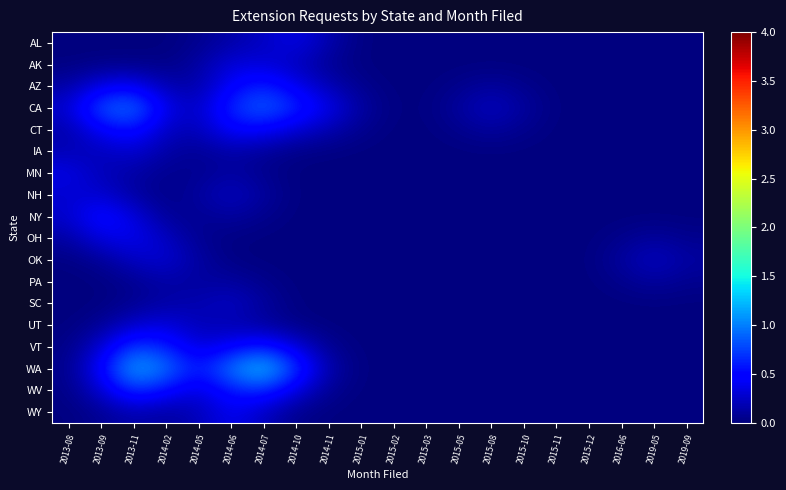

Reading right to left, extract all data points from this chart.

AL: 2019-09=0.0	2019-05=0.0	2016-06=0.0	2015-12=0.0	2015-11=0.0	2015-10=0.0	2015-08=0.0	2015-05=0.0	2015-03=0.0	2015-02=0.0	2015-01=0.0	2014-11=0.2	2014-10=0.4	2014-07=0.2	2014-06=0.1	2014-05=0.1	2014-02=0.0	2013-11=0.0	2013-09=0.0	2013-08=0.0
AK: 2019-09=0.0	2019-05=0.0	2016-06=0.0	2015-12=0.0	2015-11=0.0	2015-10=0.0	2015-08=0.0	2015-05=0.0	2015-03=0.0	2015-02=0.0	2015-01=0.0	2014-11=0.1	2014-10=0.2	2014-07=0.3	2014-06=0.3	2014-05=0.1	2014-02=0.0	2013-11=0.0	2013-09=0.0	2013-08=0.0
AZ: 2019-09=0.0	2019-05=0.0	2016-06=0.0	2015-12=0.0	2015-11=0.0	2015-10=0.1	2015-08=0.1	2015-05=0.1	2015-03=0.0	2015-02=0.0	2015-01=0.1	2014-11=0.2	2014-10=0.4	2014-07=0.6	2014-06=0.5	2014-05=0.1	2014-02=0.2	2013-11=0.4	2013-09=0.4	2013-08=0.1
CA: 2019-09=0.0	2019-05=0.0	2016-06=0.0	2015-12=0.0	2015-11=0.0	2015-10=0.1	2015-08=0.2	2015-05=0.1	2015-03=0.0	2015-02=0.0	2015-01=0.1	2014-11=0.4	2014-10=0.7	2014-07=0.9	2014-06=0.7	2014-05=0.2	2014-02=0.4	2013-11=1.0	2013-09=0.8	2013-08=0.3
CT: 2019-09=0.0	2019-05=0.0	2016-06=0.0	2015-12=0.0	2015-11=0.0	2015-10=0.1	2015-08=0.1	2015-05=0.1	2015-03=0.0	2015-02=0.0	2015-01=0.1	2014-11=0.2	2014-10=0.3	2014-07=0.5	2014-06=0.5	2014-05=0.2	2014-02=0.2	2013-11=0.6	2013-09=0.4	2013-08=0.2
IA: 2019-09=0.0	2019-05=0.0	2016-06=0.0	2015-12=0.0	2015-11=0.0	2015-10=0.0	2015-08=0.0	2015-05=0.0	2015-03=0.0	2015-02=0.0	2015-01=0.0	2014-11=0.0	2014-10=0.0	2014-07=0.1	2014-06=0.1	2014-05=0.1	2014-02=0.1	2013-11=0.3	2013-09=0.2	2013-08=0.2
MN: 2019-09=0.0	2019-05=0.0	2016-06=0.0	2015-12=0.0	2015-11=0.0	2015-10=0.0	2015-08=0.0	2015-05=0.0	2015-03=0.0	2015-02=0.0	2015-01=0.0	2014-11=0.0	2014-10=0.0	2014-07=0.1	2014-06=0.1	2014-05=0.1	2014-02=0.1	2013-11=0.1	2013-09=0.2	2013-08=0.4
NH: 2019-09=0.0	2019-05=0.0	2016-06=0.0	2015-12=0.0	2015-11=0.0	2015-10=0.0	2015-08=0.0	2015-05=0.0	2015-03=0.0	2015-02=0.0	2015-01=0.0	2014-11=0.0	2014-10=0.0	2014-07=0.1	2014-06=0.2	2014-05=0.1	2014-02=0.0	2013-11=0.1	2013-09=0.3	2013-08=0.3
NY: 2019-09=0.0	2019-05=0.0	2016-06=0.0	2015-12=0.0	2015-11=0.0	2015-10=0.0	2015-08=0.0	2015-05=0.0	2015-03=0.0	2015-02=0.0	2015-01=0.0	2014-11=0.0	2014-10=0.0	2014-07=0.1	2014-06=0.1	2014-05=0.1	2014-02=0.1	2013-11=0.3	2013-09=0.6	2013-08=0.3
OH: 2019-09=0.1	2019-05=0.1	2016-06=0.1	2015-12=0.0	2015-11=0.0	2015-10=0.0	2015-08=0.0	2015-05=0.0	2015-03=0.0	2015-02=0.0	2015-01=0.0	2014-11=0.0	2014-10=0.0	2014-07=0.0	2014-06=0.0	2014-05=0.1	2014-02=0.2	2013-11=0.4	2013-09=0.3	2013-08=0.1
OK: 2019-09=0.1	2019-05=0.2	2016-06=0.1	2015-12=0.0	2015-11=0.0	2015-10=0.0	2015-08=0.0	2015-05=0.0	2015-03=0.0	2015-02=0.0	2015-01=0.0	2014-11=0.0	2014-10=0.0	2014-07=0.0	2014-06=0.0	2014-05=0.1	2014-02=0.3	2013-11=0.2	2013-09=0.1	2013-08=0.0
PA: 2019-09=0.1	2019-05=0.1	2016-06=0.1	2015-12=0.0	2015-11=0.0	2015-10=0.0	2015-08=0.0	2015-05=0.0	2015-03=0.0	2015-02=0.0	2015-01=0.0	2014-11=0.0	2014-10=0.0	2014-07=0.1	2014-06=0.1	2014-05=0.1	2014-02=0.1	2013-11=0.1	2013-09=0.0	2013-08=0.0
SC: 2019-09=0.0	2019-05=0.0	2016-06=0.0	2015-12=0.0	2015-11=0.0	2015-10=0.0	2015-08=0.0	2015-05=0.0	2015-03=0.0	2015-02=0.0	2015-01=0.0	2014-11=0.0	2014-10=0.0	2014-07=0.1	2014-06=0.3	2014-05=0.2	2014-02=0.1	2013-11=0.1	2013-09=0.0	2013-08=0.0
UT: 2019-09=0.0	2019-05=0.0	2016-06=0.0	2015-12=0.0	2015-11=0.0	2015-10=0.0	2015-08=0.0	2015-05=0.0	2015-03=0.0	2015-02=0.0	2015-01=0.0	2014-11=0.0	2014-10=0.0	2014-07=0.1	2014-06=0.2	2014-05=0.2	2014-02=0.3	2013-11=0.3	2013-09=0.1	2013-08=0.0
VT: 2019-09=0.0	2019-05=0.0	2016-06=0.0	2015-12=0.0	2015-11=0.0	2015-10=0.0	2015-08=0.0	2015-05=0.0	2015-03=0.0	2015-02=0.0	2015-01=0.0	2014-11=0.1	2014-10=0.3	2014-07=0.6	2014-06=0.5	2014-05=0.3	2014-02=0.6	2013-11=0.8	2013-09=0.3	2013-08=0.0
WA: 2019-09=0.0	2019-05=0.0	2016-06=0.0	2015-12=0.0	2015-11=0.0	2015-10=0.0	2015-08=0.0	2015-05=0.0	2015-03=0.0	2015-02=0.0	2015-01=0.0	2014-11=0.2	2014-10=0.7	2014-07=1.3	2014-06=1.0	2014-05=0.6	2014-02=1.0	2013-11=1.2	2013-09=0.5	2013-08=0.0
WV: 2019-09=0.0	2019-05=0.0	2016-06=0.0	2015-12=0.0	2015-11=0.0	2015-10=0.0	2015-08=0.0	2015-05=0.0	2015-03=0.0	2015-02=0.0	2015-01=0.0	2014-11=0.1	2014-10=0.3	2014-07=0.7	2014-06=0.6	2014-05=0.3	2014-02=0.5	2013-11=0.7	2013-09=0.3	2013-08=0.0
WY: 2019-09=0.0	2019-05=0.0	2016-06=0.0	2015-12=0.0	2015-11=0.0	2015-10=0.0	2015-08=0.0	2015-05=0.0	2015-03=0.0	2015-02=0.0	2015-01=0.0	2014-11=0.0	2014-10=0.0	2014-07=0.2	2014-06=0.4	2014-05=0.2	2014-02=0.1	2013-11=0.2	2013-09=0.1	2013-08=0.0